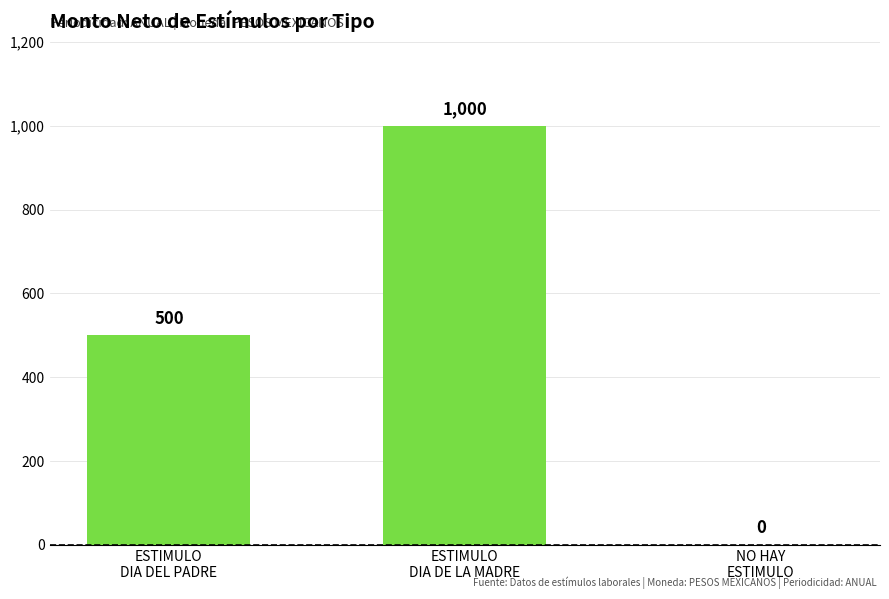

What is the maximum value shown in the chart?

1000